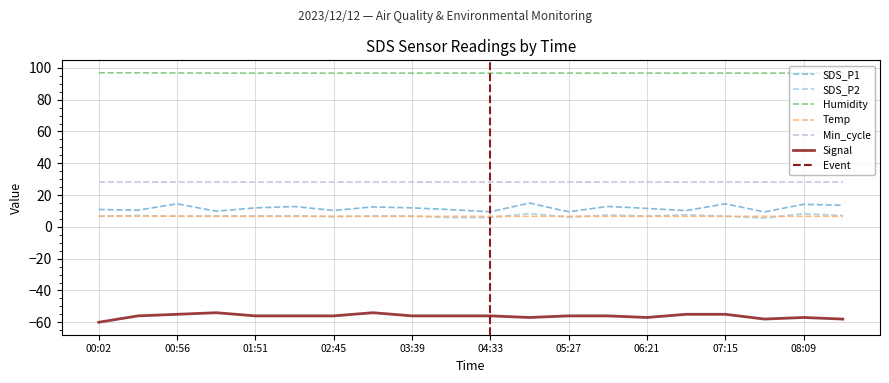

What is the sum of the Temp values at 00:29 and 04:06?

13.3